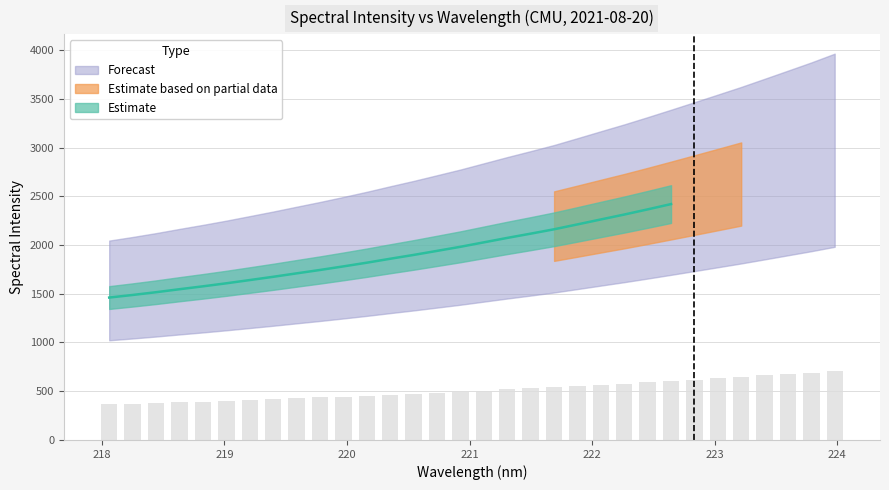

What is the label of the 9th bar from the right?

222.4538